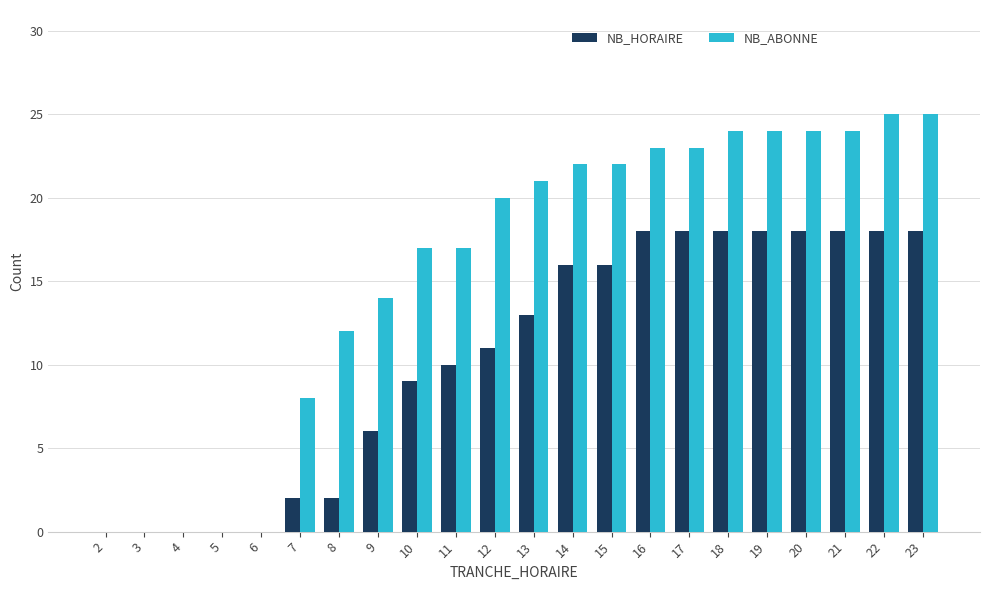

What is the maximum value shown in the chart?

25